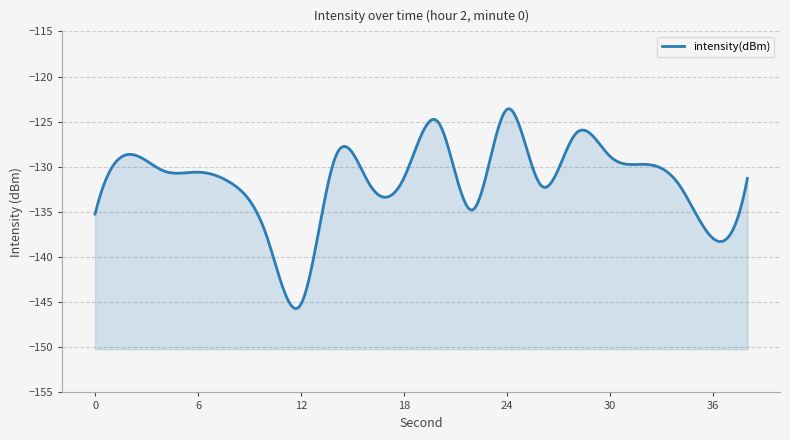

Count the number of categories in the chart.

20